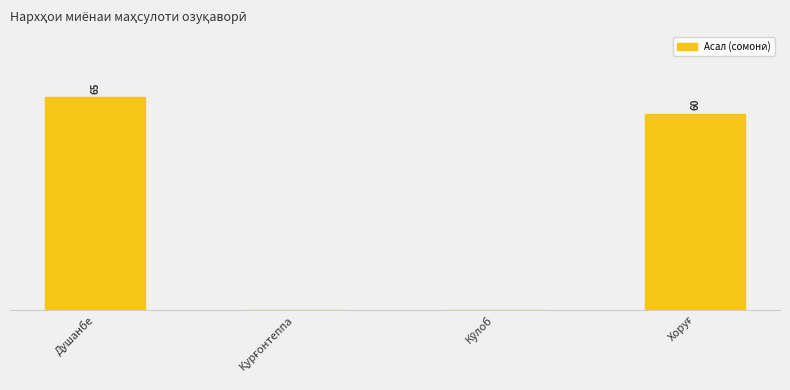

What is the label of the 3rd bar from the left?

Кӯлоб